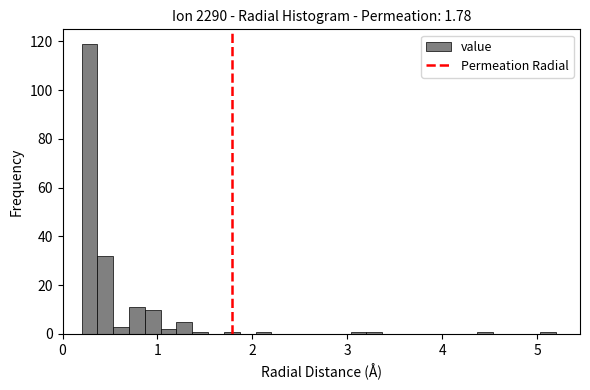

Read against the x-axis, roughly where is the centre of the tallest bar?

0.3